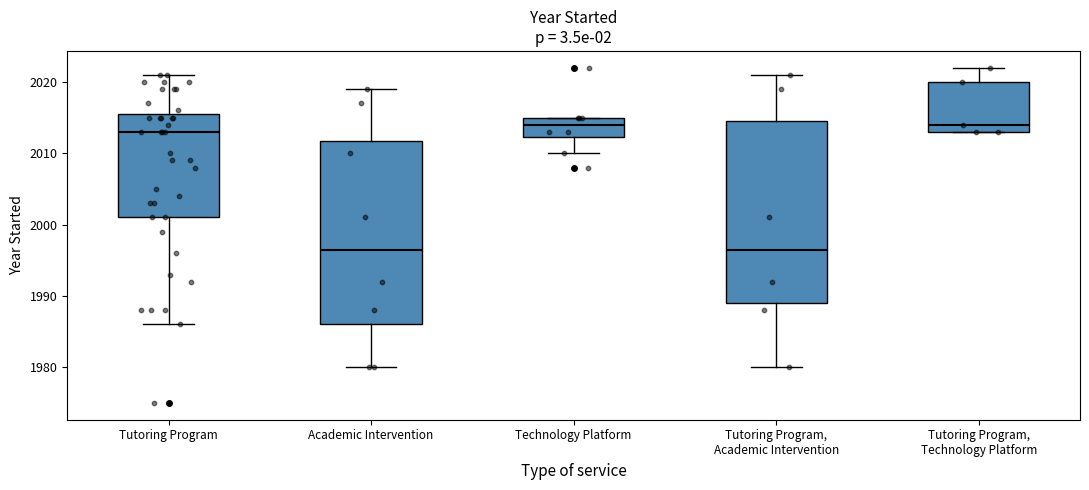

Reading left to right, transcribe this box plot: for each box, give where its median line is, the range the box spans, and where its two whiskers end, as read against the y-axis. The values are not printed on the chart, so give them approximately, as read against the axis.

Tutoring Program: median 2013, box 2001 to 2016, whiskers 1986 to 2021
Academic Intervention: median 1997, box 1986 to 2012, whiskers 1980 to 2019
Technology Platform: median 2014, box 2012 to 2015, whiskers 2010 to 2015
Tutoring Program, Academic Intervention: median 1997, box 1989 to 2015, whiskers 1980 to 2021
Tutoring Program, Technology Platform: median 2014, box 2013 to 2020, whiskers 2013 to 2022